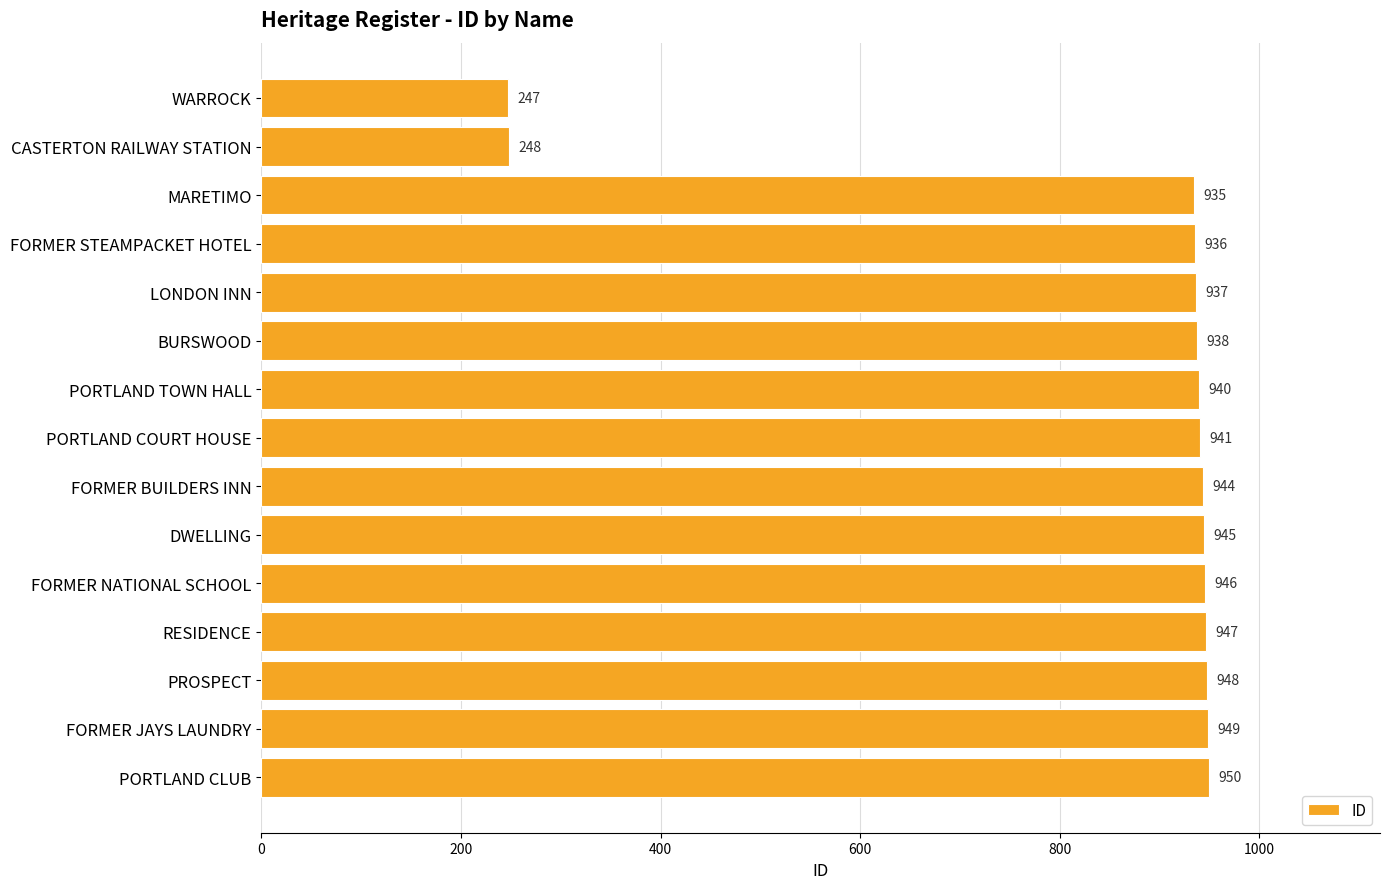

Does the chart contain any negative values?

No